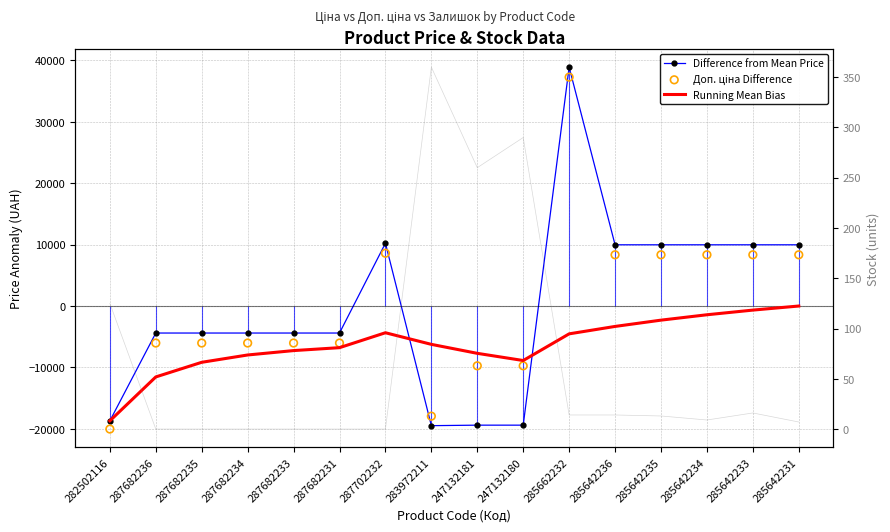

What is the total value across all series at 247132181?

-36850.1